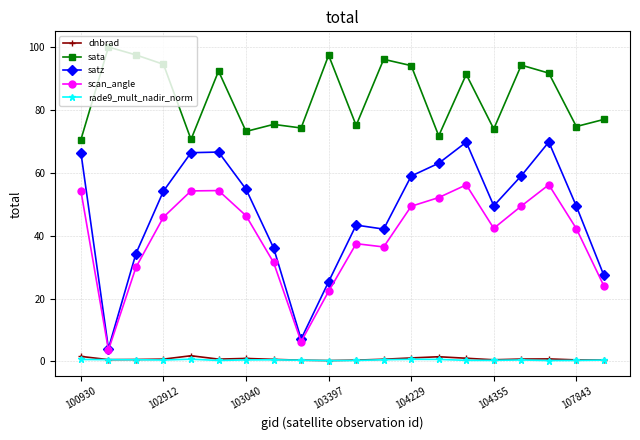

What is the value of the scan_angle point at the 16th from the left?

42.4